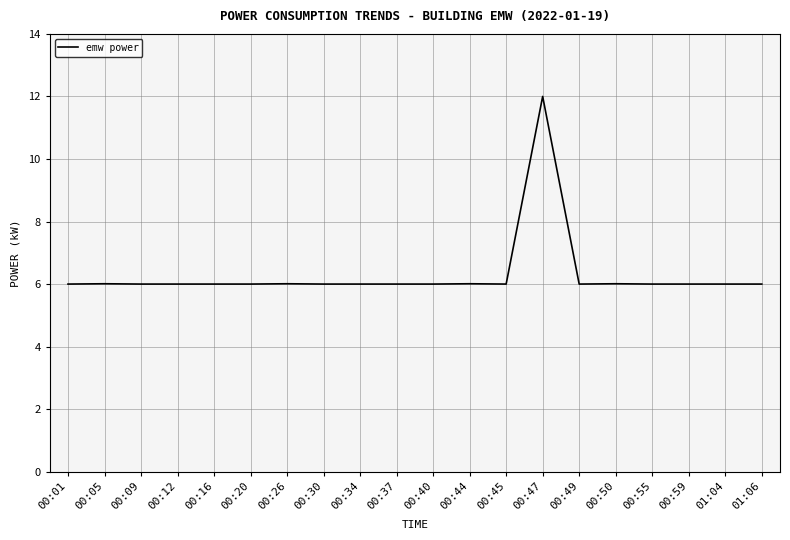

Reading right to left, transcribe all the data shown in this chart.

01:06=6.0	01:04=6.0	00:59=6.0	00:55=6.0	00:50=6.0	00:49=6.0	00:47=12.0	00:45=6.0	00:44=6.0	00:40=6.0	00:37=6.0	00:34=6.0	00:30=6.0	00:26=6.0	00:20=6.0	00:16=6.0	00:12=6.0	00:09=6.0	00:05=6.0	00:01=6.0